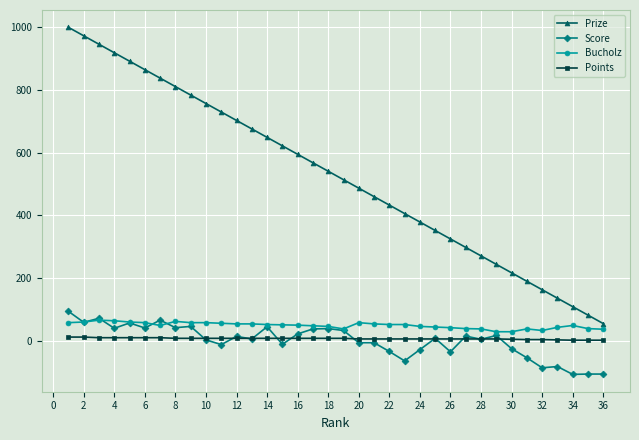

True or false: Prize and Points intersect in this chart.

False